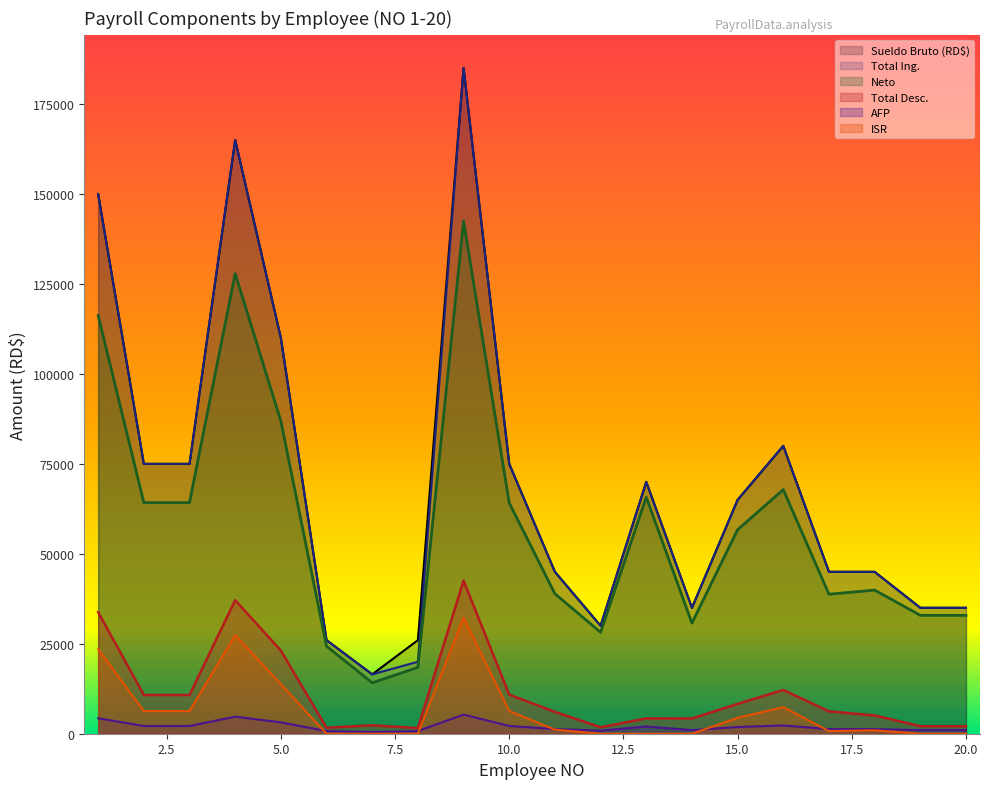

At which category is the sum across all series the highest?

9